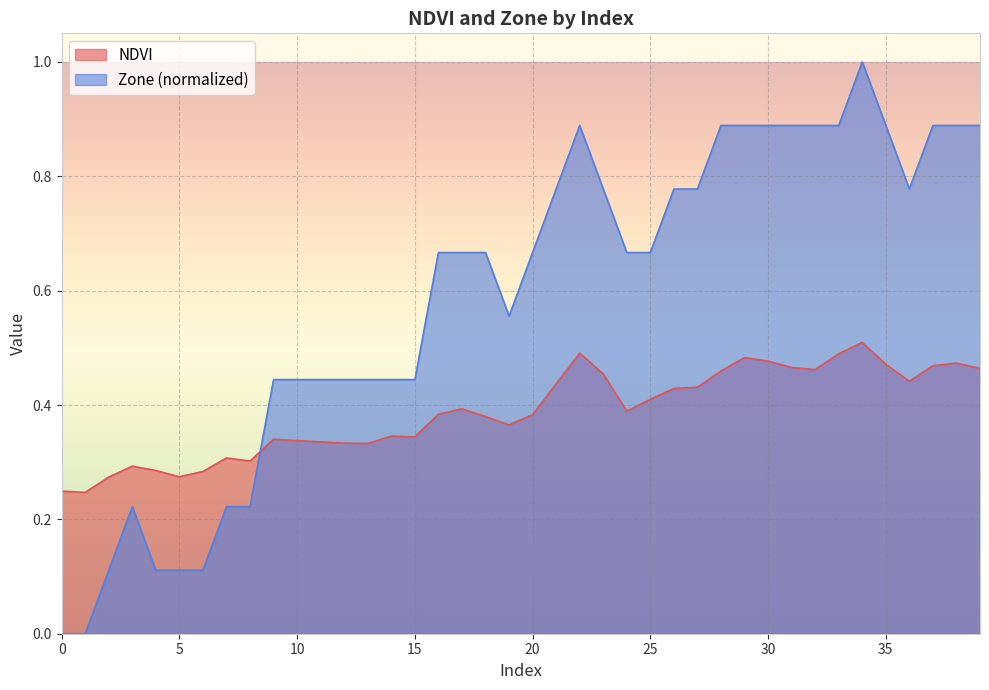

The value of Zone at 32 is 0.9. True or false?

True